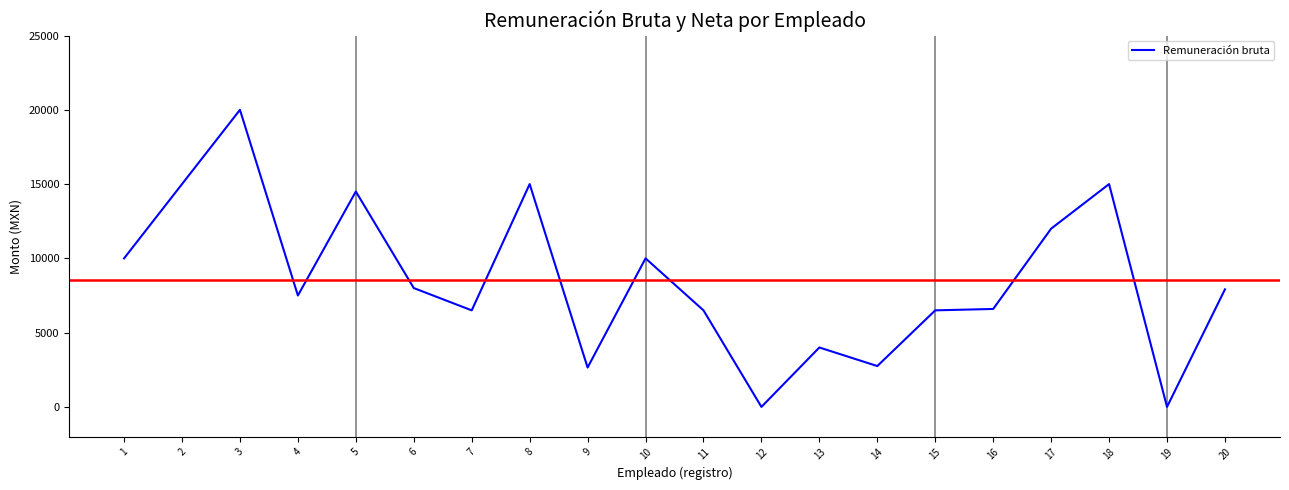

Which label corresponds to the largest value in the chart?

3